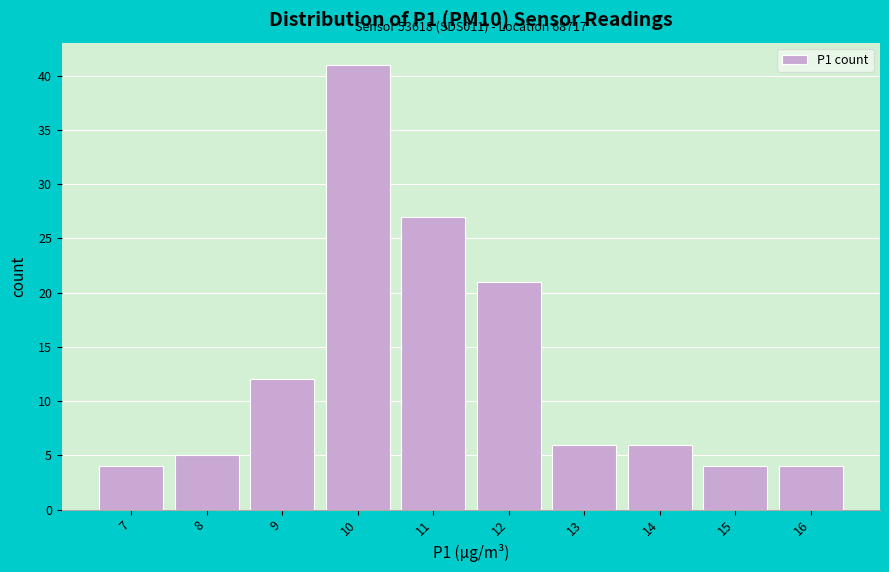

Reading right to left, extract all data points from this chart.

16=4	15=4	14=6	13=6	12=21	11=27	10=41	9=12	8=5	7=4